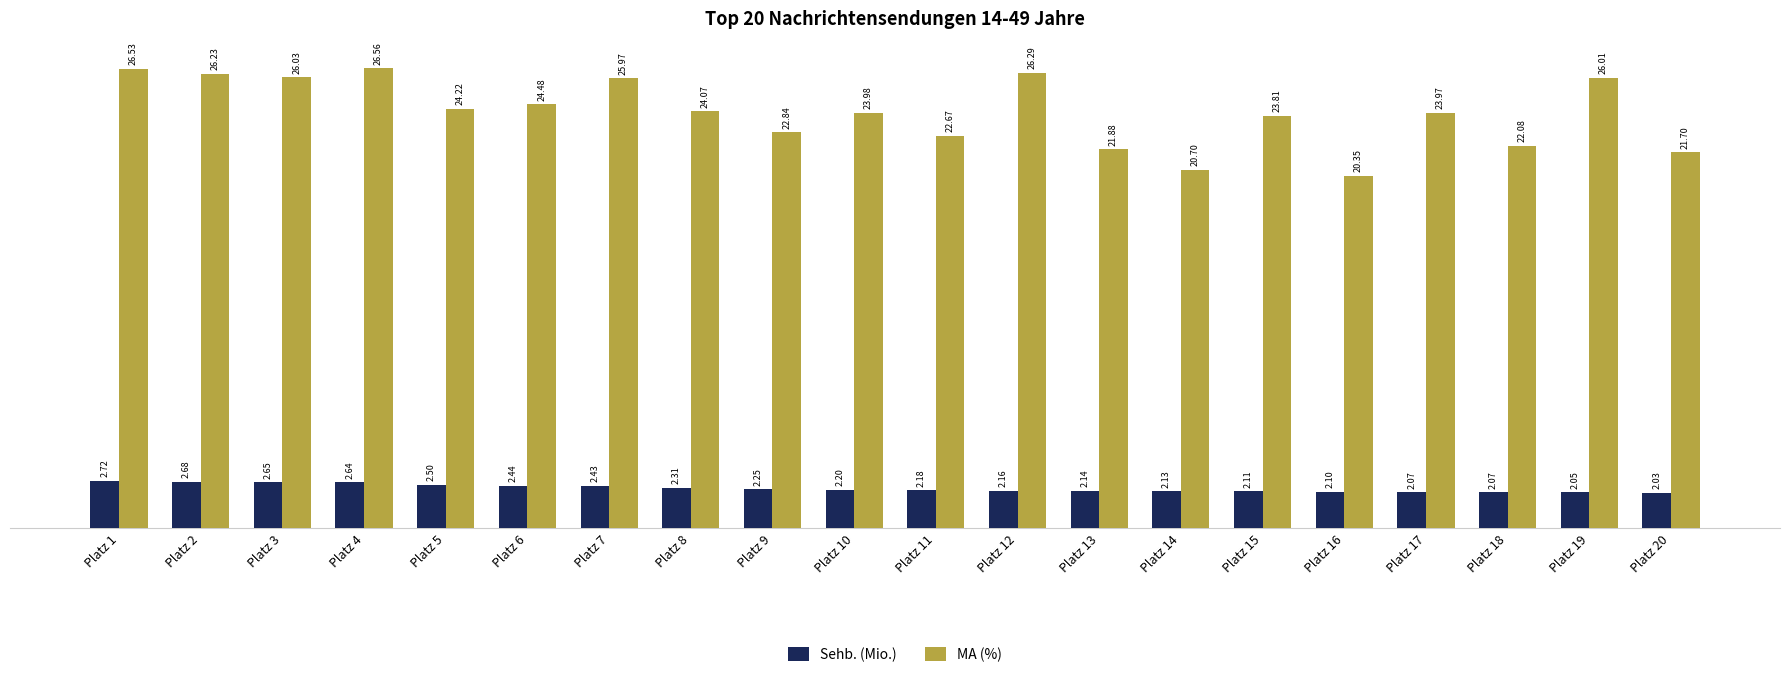

The value of MA (%) at Platz 2 is 26.2. True or false?

True